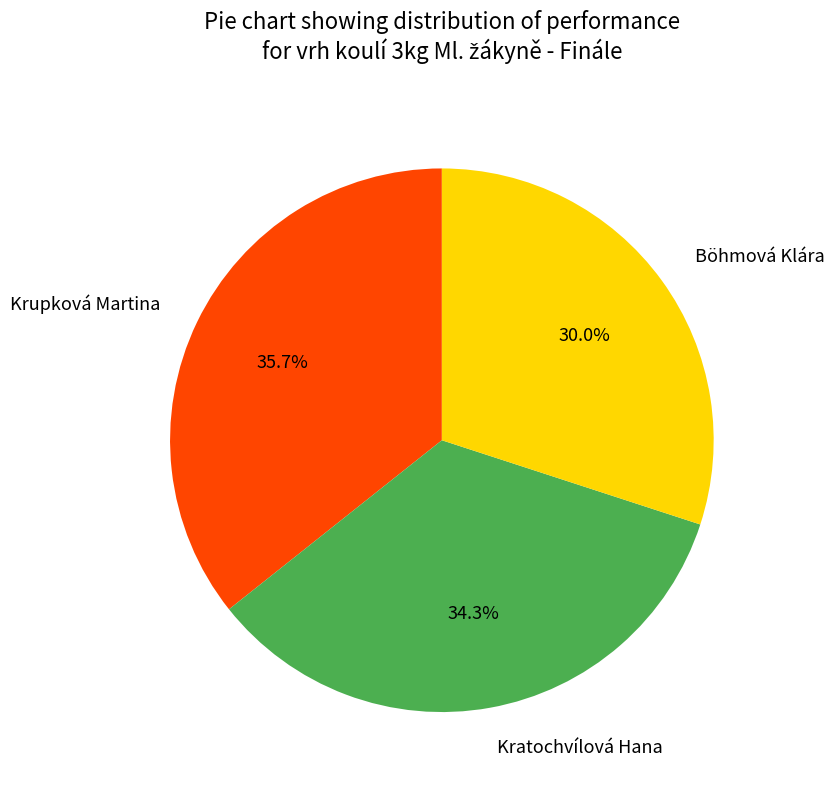

To the nearest percent, what portion does Krupková Martina represent?

36%